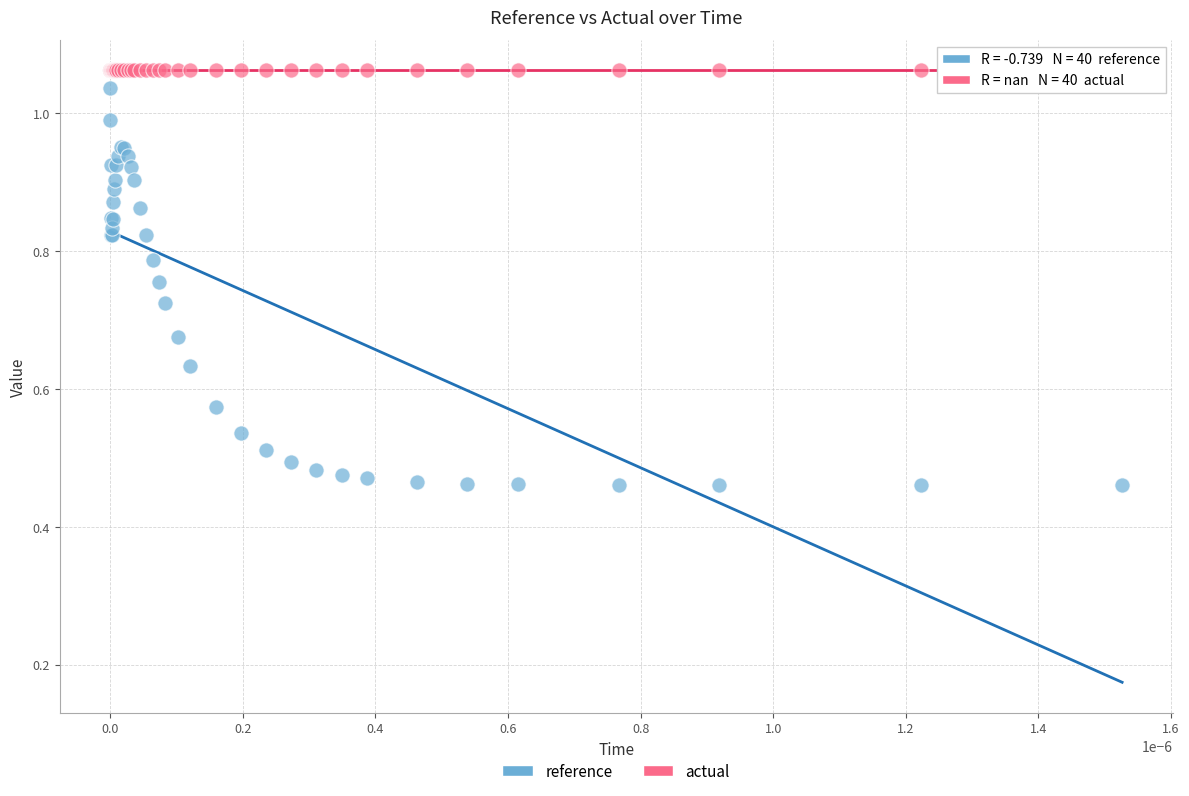

Which series contains the lowest Y value?

reference